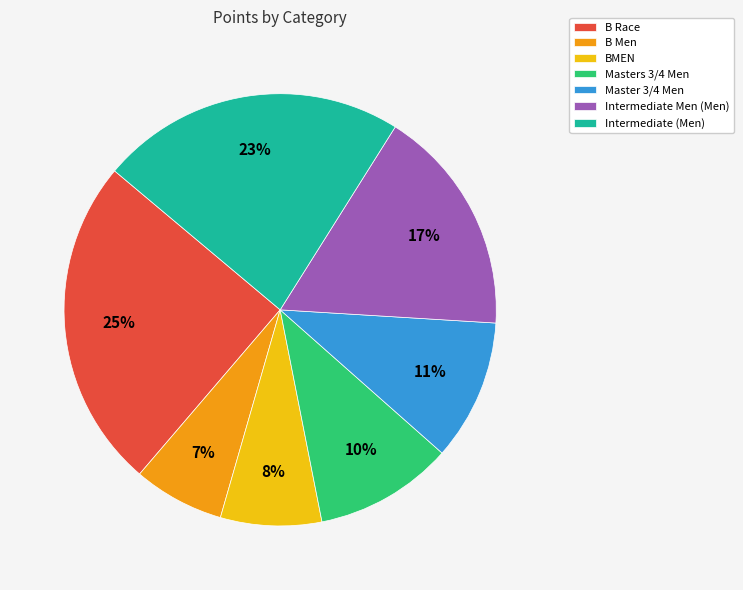

The BMEN slice represents 8% of the pie. True or false?

True